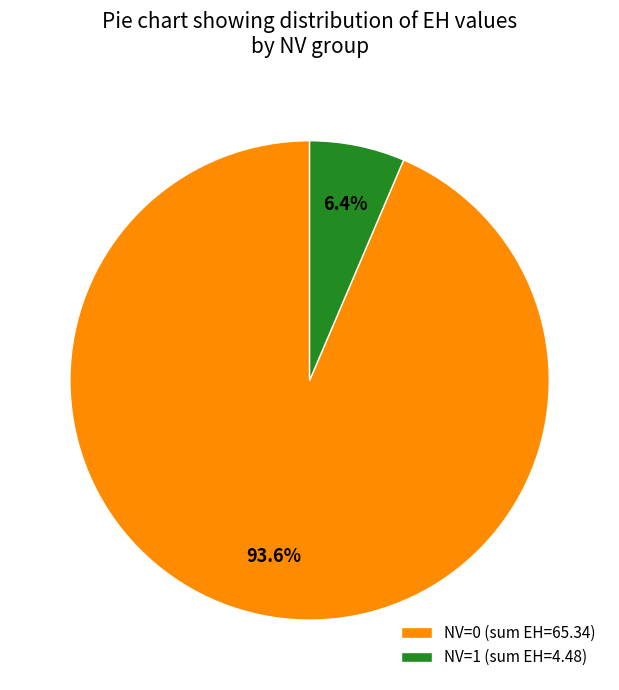

Does any single category account for the majority?

Yes